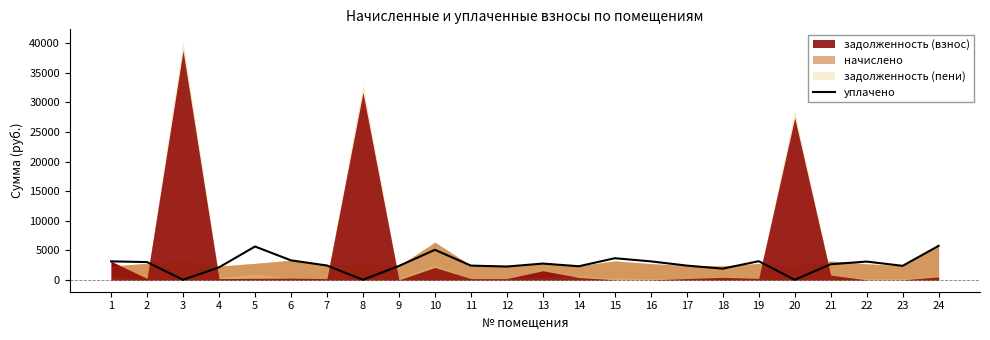

The value of уплачено at 21 is 2630.2. True or false?

True